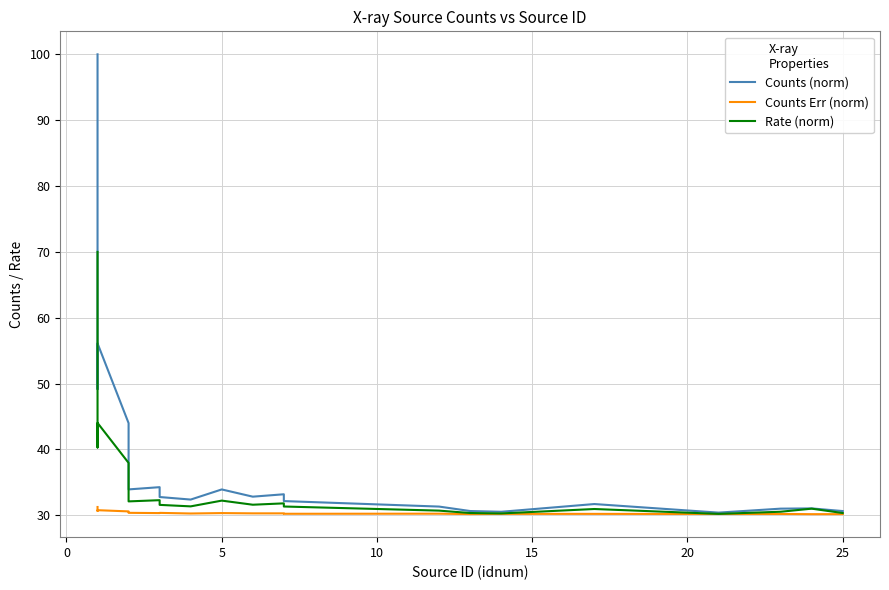

Is the value of Counts Err (norm) at 30 greater than the value of Counts (norm) at 15?

No